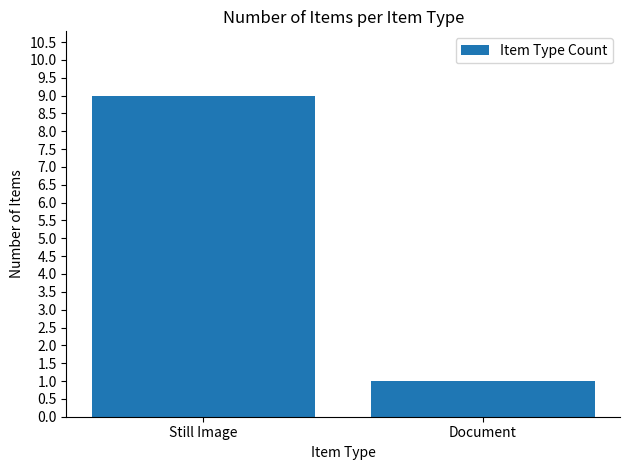

Is it true that the value at Still Image is 12?

False